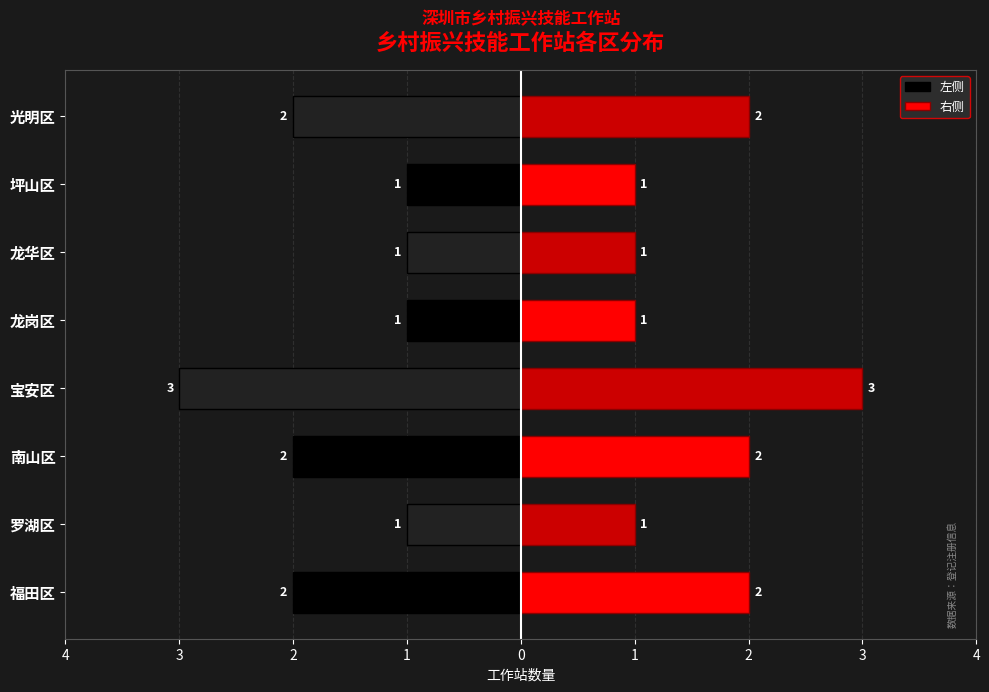

What is the highest value of the 右侧 series?

3